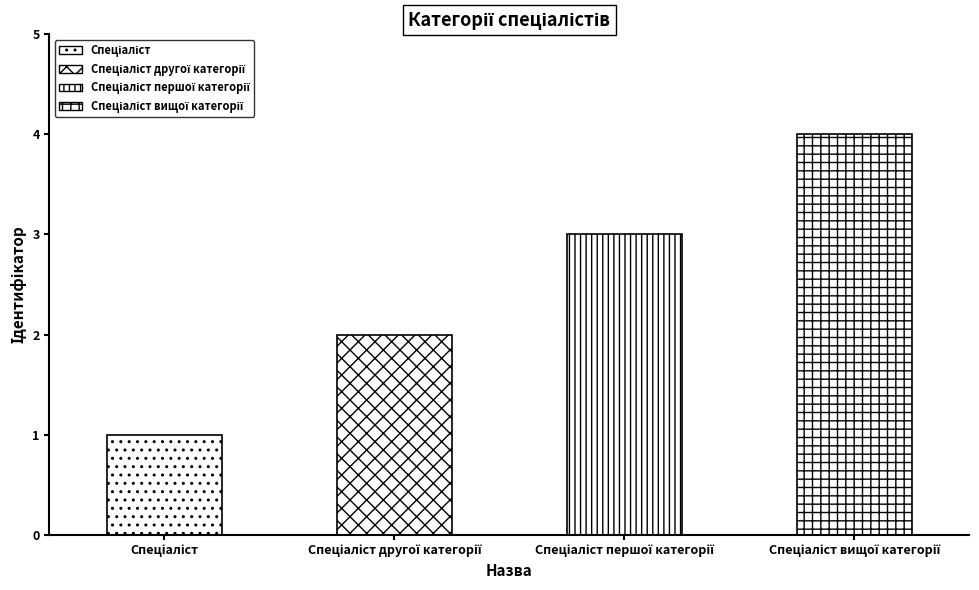

Count the number of values greater than 3.

1